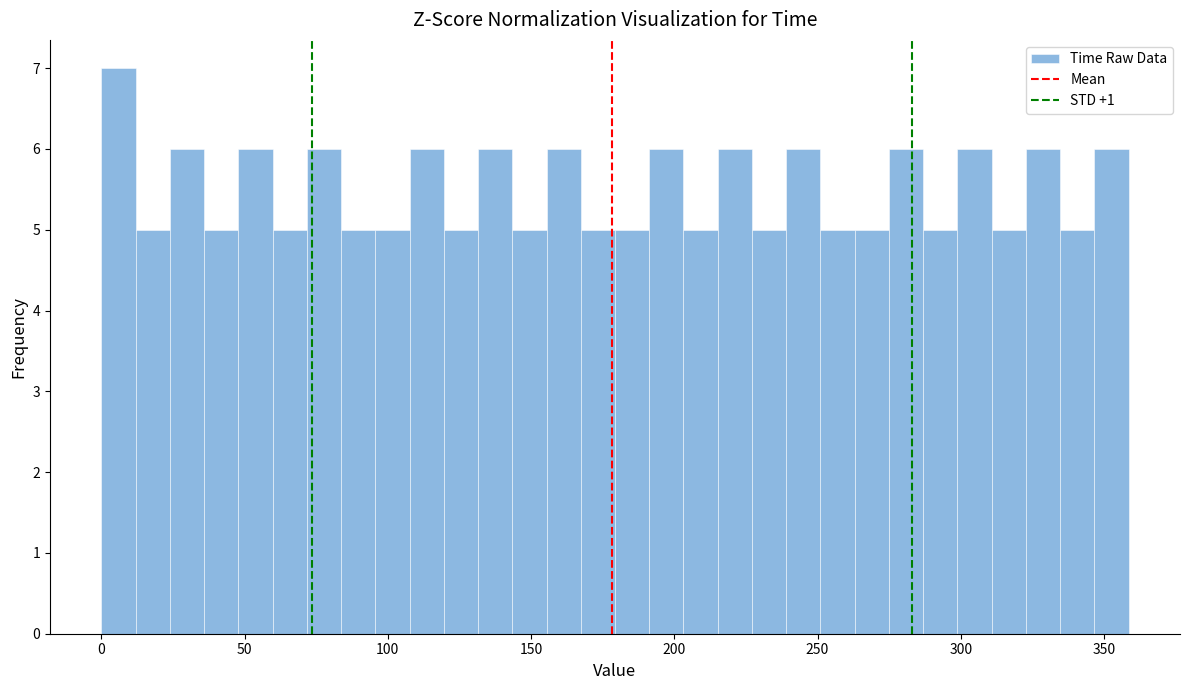

Around what value on the x-axis is the tallest bar? Give the approximate position of its centre, as read against the axis.

5